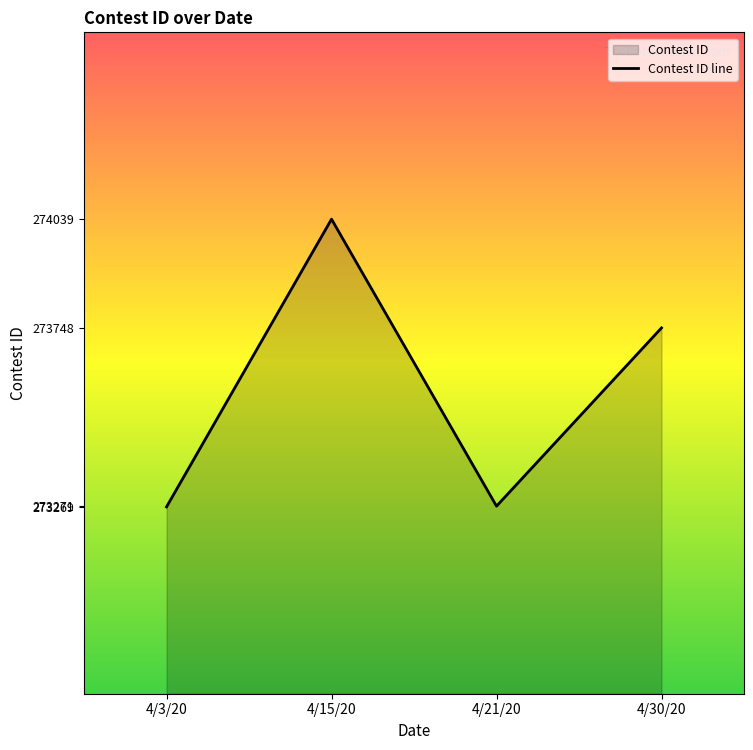

Where does the data first go above 273748?

4/15/20